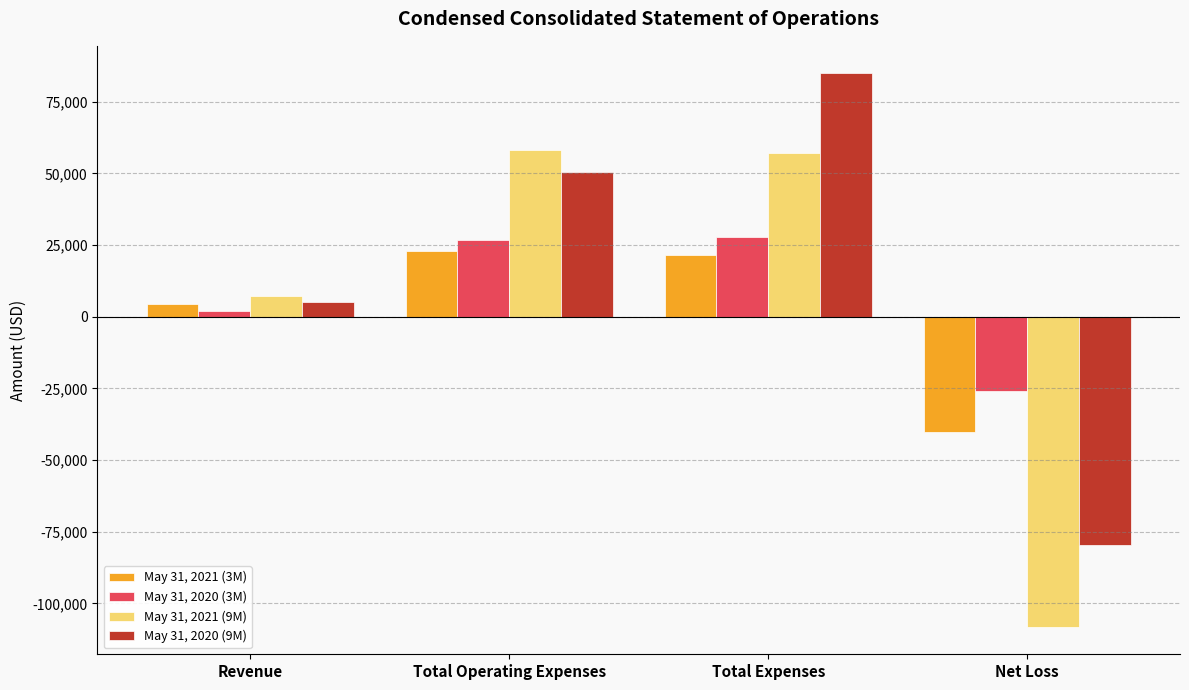

How many positive values does the May 31, 2020 (9M) series have?

3